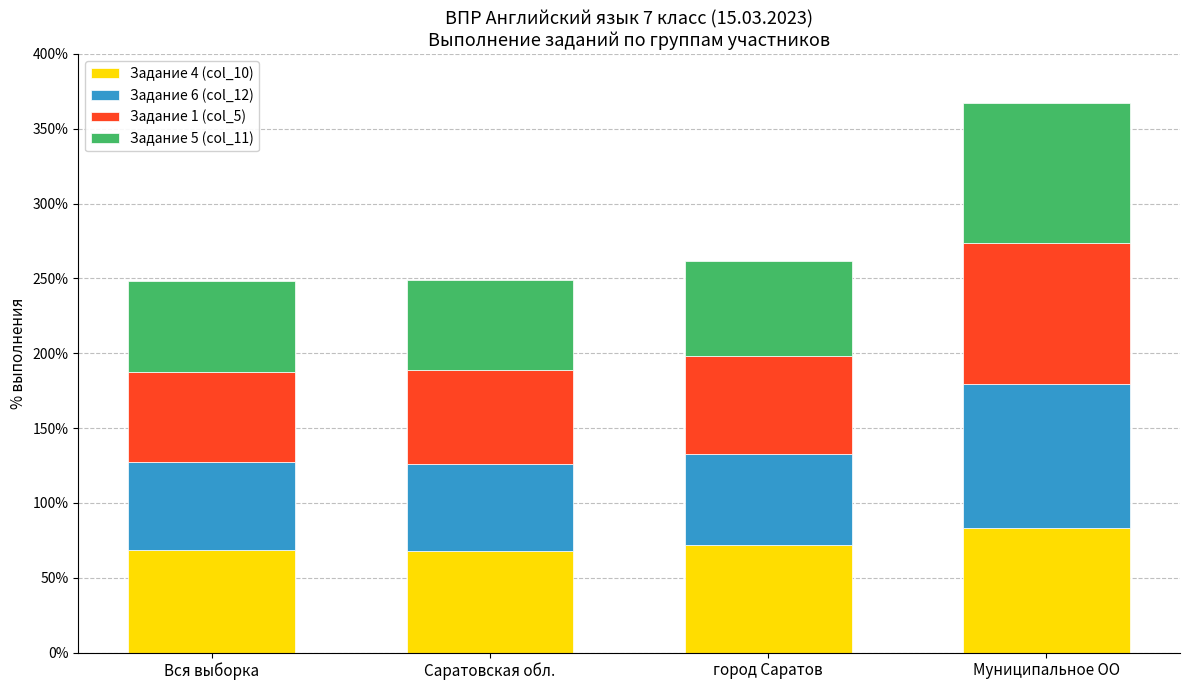

Are the bars grouped side by side (vs. stacked)?

No